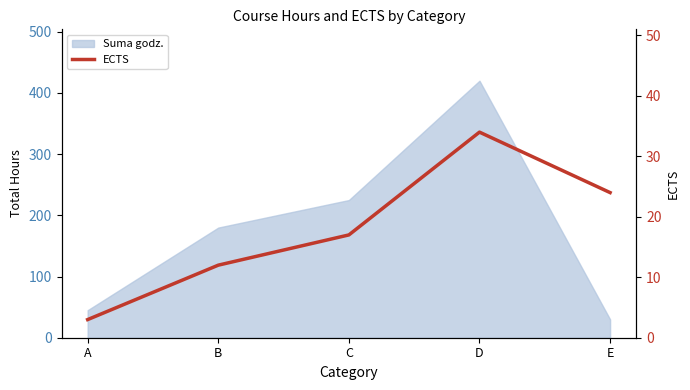

True or false: the data shows 3 at A.

True